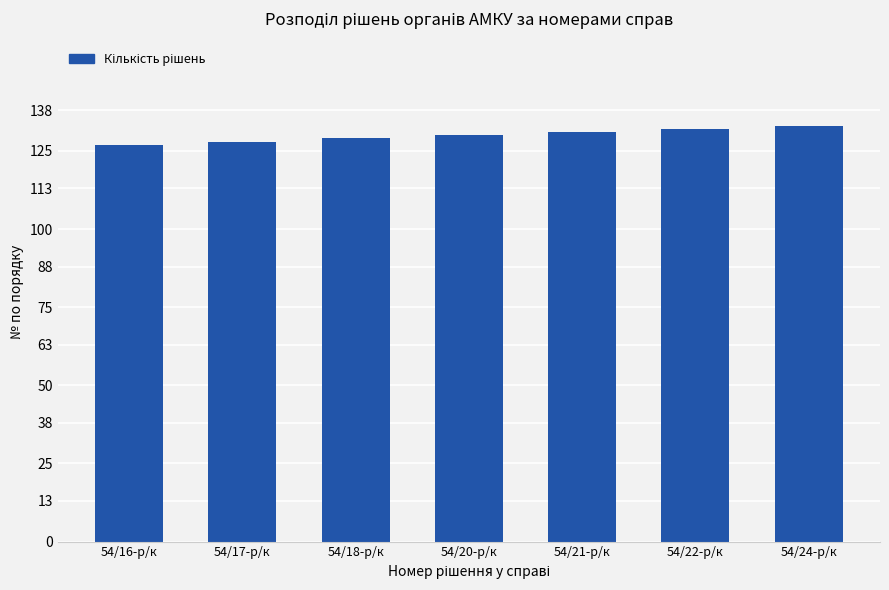

Count the number of data series in this chart.

1